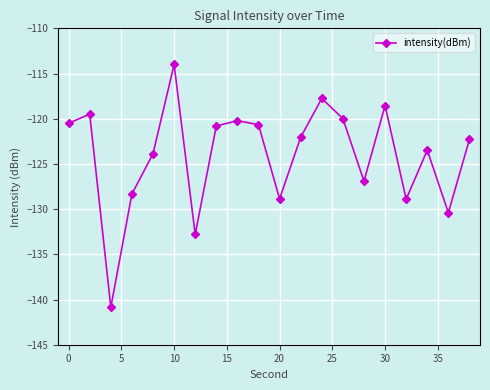

What is the sum of all values?

-2480.7